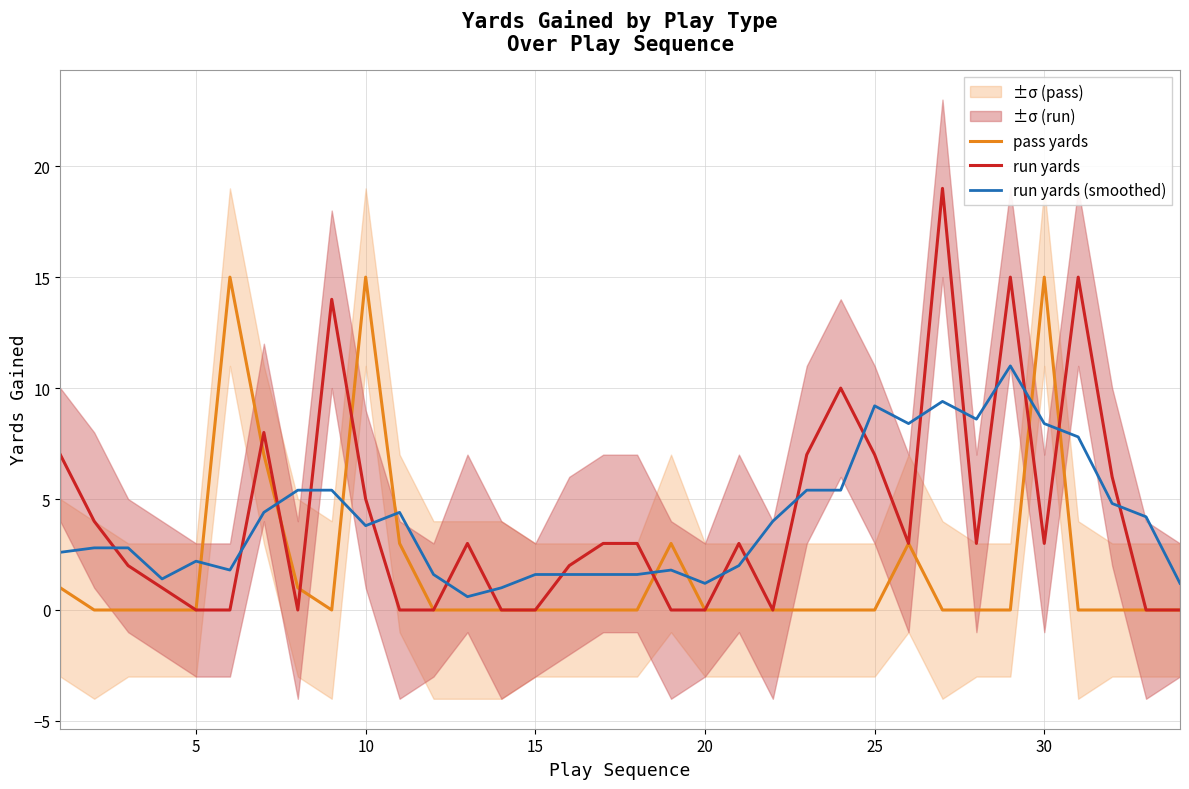

Reading left to right, extract all data points from this chart.

pass yards: 1.0	0.0	0.0	0.0	0.0	15.0	7.0	1.0	0.0	15.0	3.0	0.0	0.0	0.0	0.0	0.0	0.0	0.0	3.0	0.0	0.0	0.0	0.0	0.0	0.0	3.0	0.0	0.0	0.0	15.0	0.0	0.0	0.0	0.0
run yards: 7.0	4.0	2.0	1.0	0.0	0.0	8.0	0.0	14.0	5.0	0.0	0.0	3.0	0.0	0.0	2.0	3.0	3.0	0.0	0.0	3.0	0.0	7.0	10.0	7.0	3.0	19.0	3.0	15.0	3.0	15.0	6.0	0.0	0.0
run yards (smoothed): 2.6	2.8	2.8	1.4	2.2	1.8	4.4	5.4	5.4	3.8	4.4	1.6	0.6	1.0	1.6	1.6	1.6	1.6	1.8	1.2	2.0	4.0	5.4	5.4	9.2	8.4	9.4	8.6	11.0	8.4	7.8	4.8	4.2	1.2